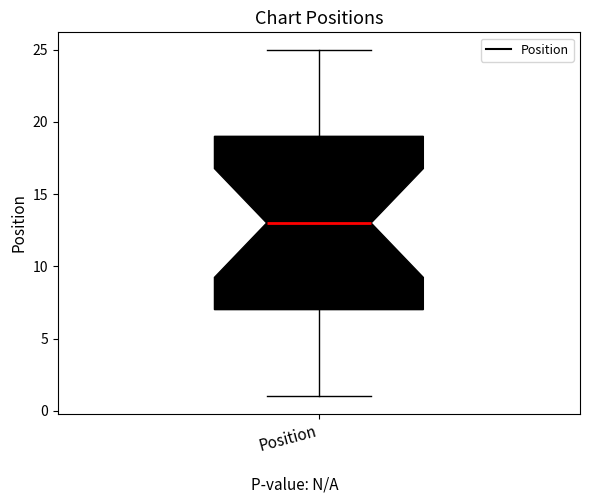

Transcribe this box plot: give where the median line is, the range the box spans, and where the two whiskers end, as read against the y-axis. The values are not printed on the chart, so give them approximately, as read against the axis.

median 13, box 7 to 19, whiskers 1 to 25